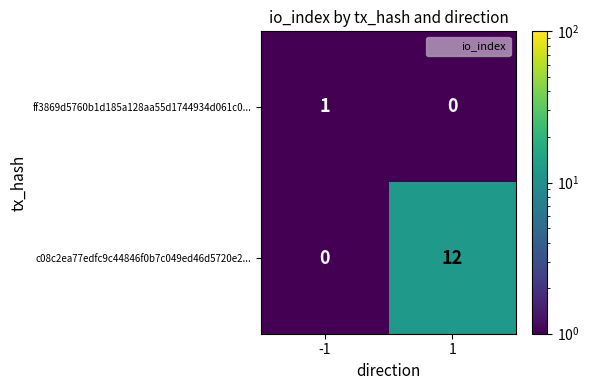

What is the sum of all c08c2ea77edfc9c44846f0b7c049ed46d5720e2... values?

12